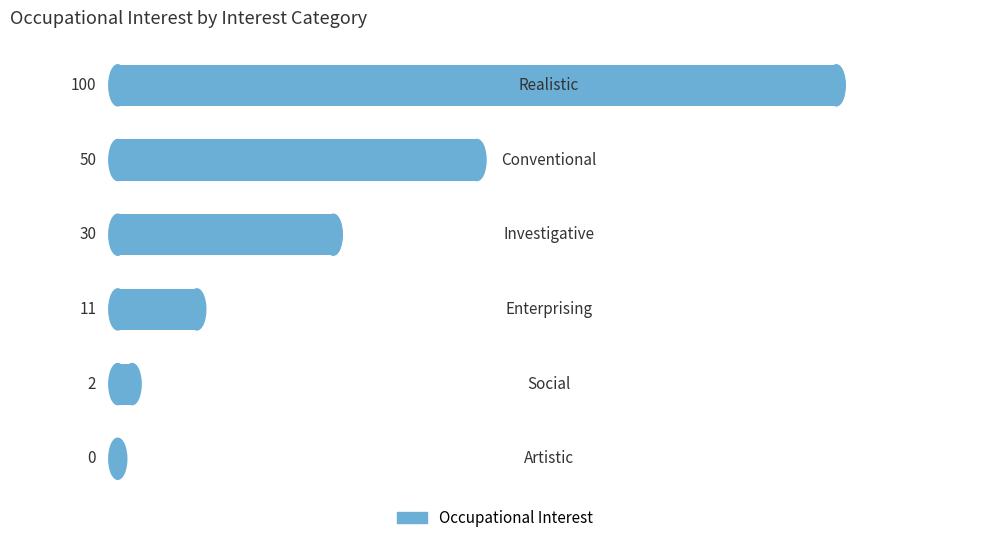

How many positive values are there?

5